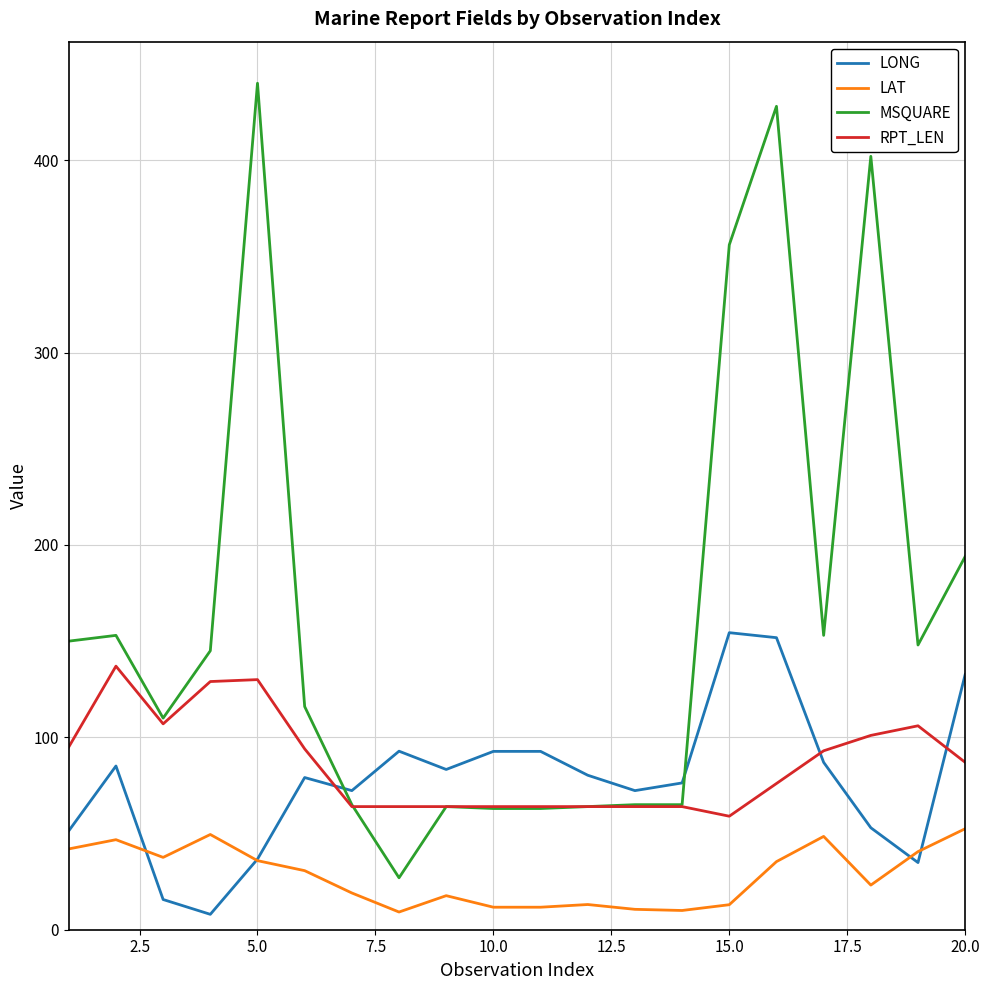

Does the chart have visible grid lines?

Yes